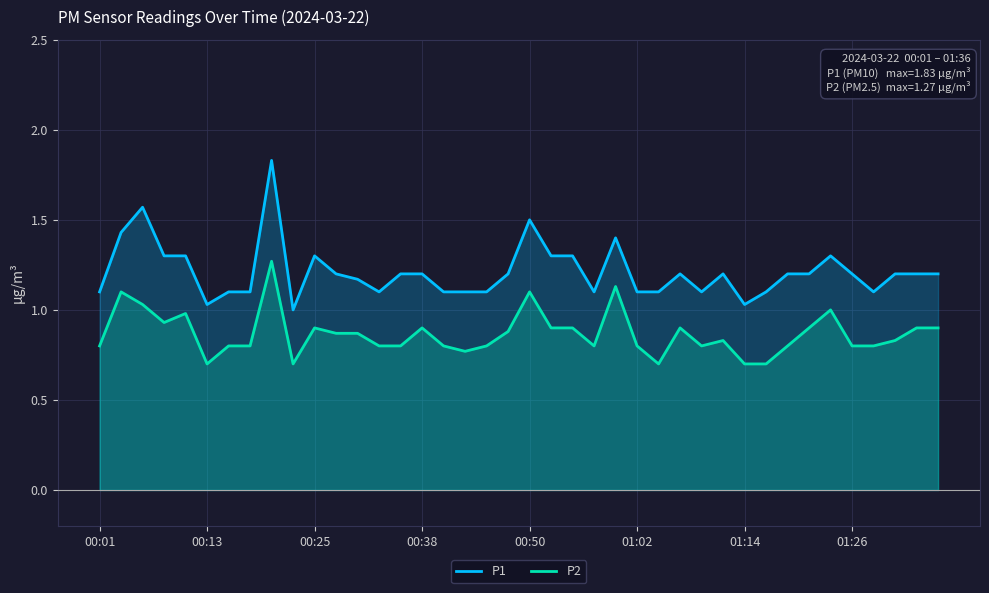

At how many categories does at least one series exceed 0?

40